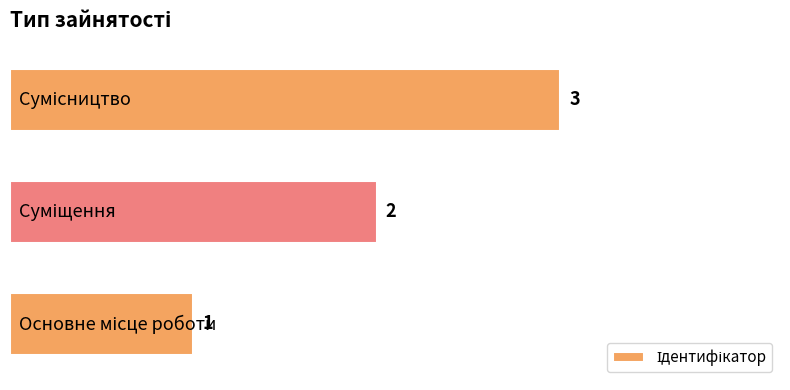

How many values are between 1 and 3?

3